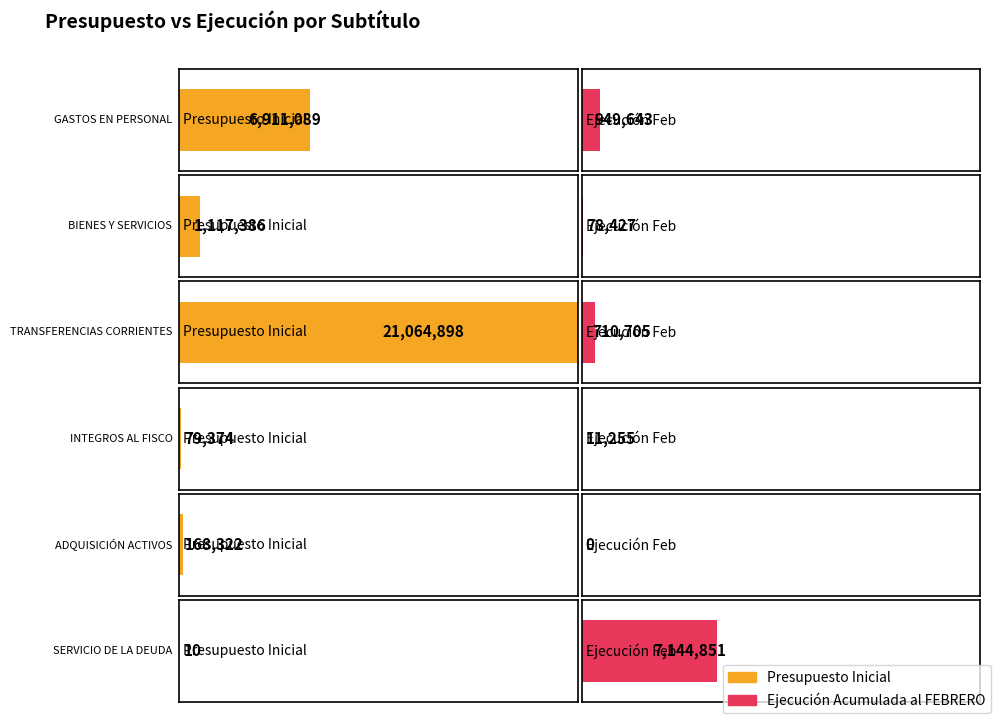

What is the difference between the second highest and second lowest values in the Ejecución Acumulada al FEBRERO series?

938388